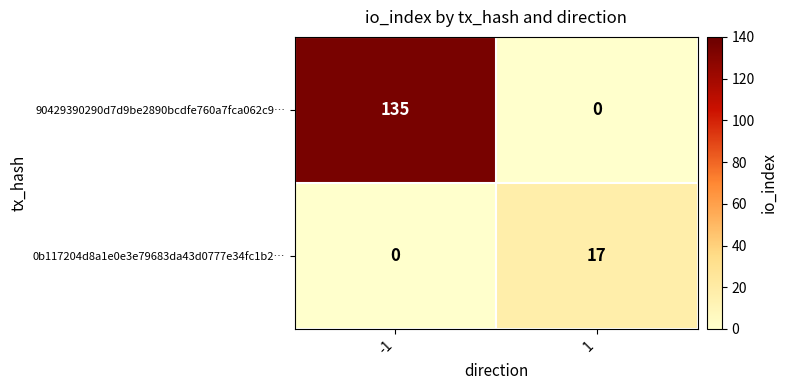

What is the sum of the 0b117204d8a1e0e3e79683da43d0777e34fc1b2… values at -1 and 1?

17